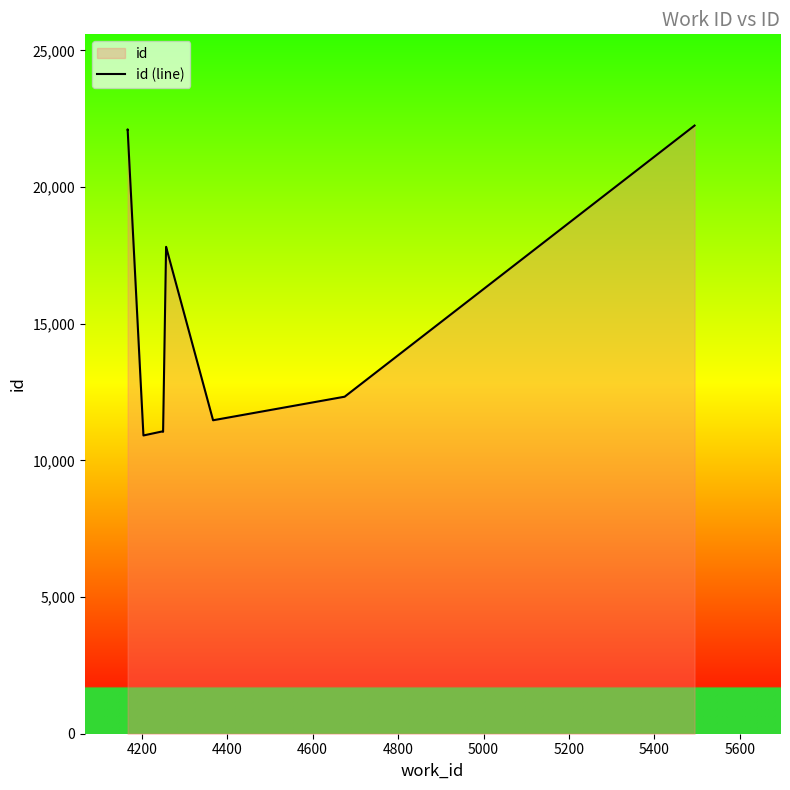

What is the maximum value shown in the chart?

22248